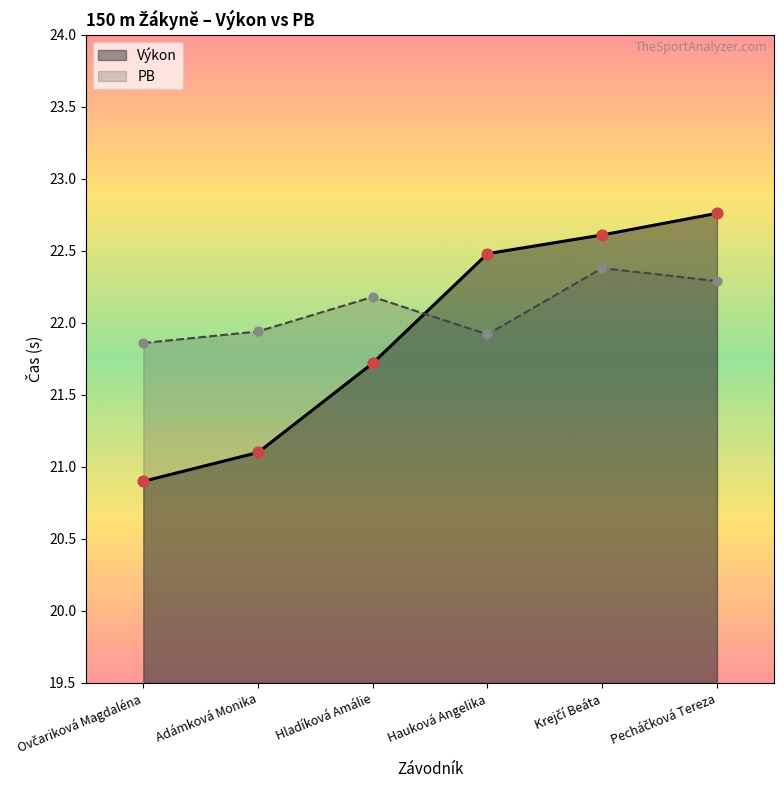

What is the total value across all series at Pecháčková Tereza?

45.0